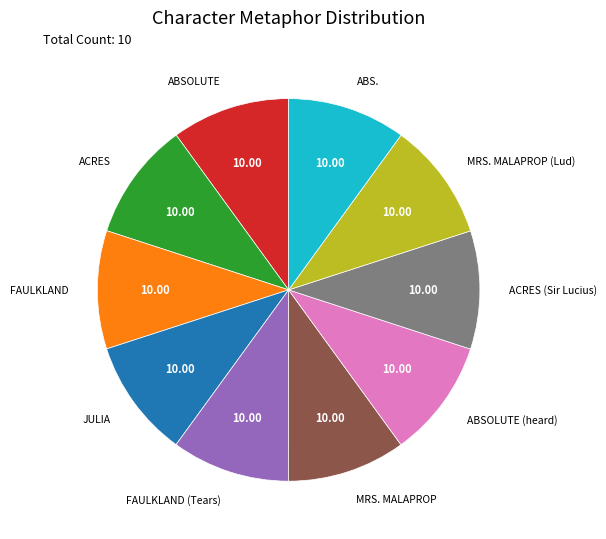

Is there any slice that represents more than half of the pie?

No